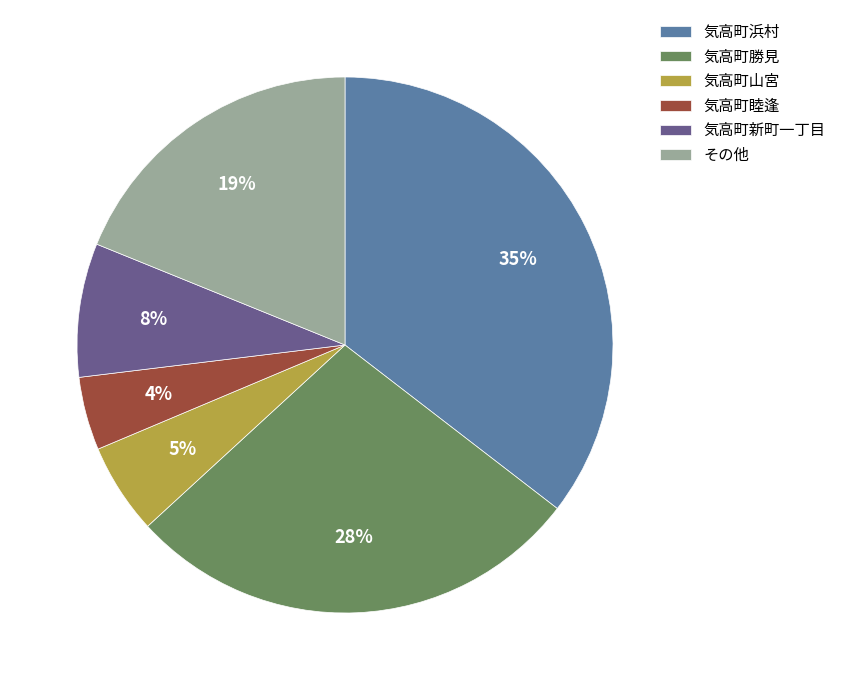

What percentage is the 気高町勝見 slice, to the nearest percent?

28%